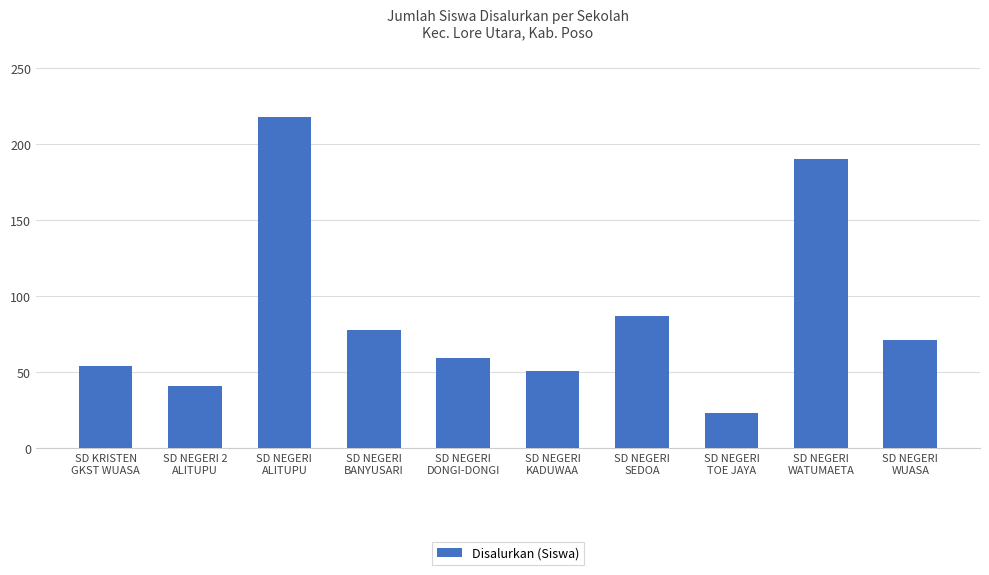

True or false: the data shows 71 at SD NEGERI
WUASA.

True